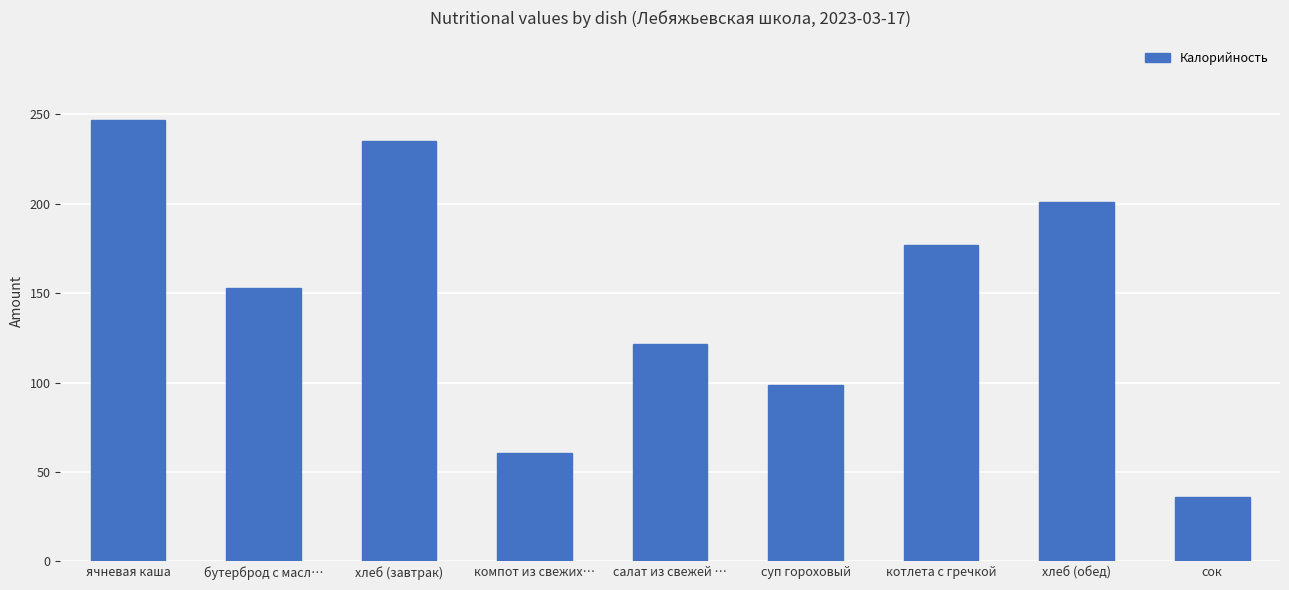

Rank the categories by value from lowest to highest.

сок, компот из свежих…, суп гороховый, салат из свежей …, бутерброд с масл…, котлета с гречкой, хлеб (обед), хлеб (завтрак), ячневая каша